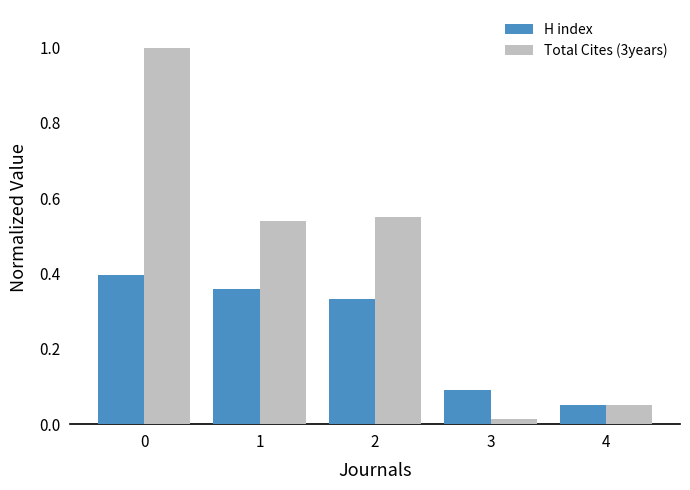

Rank the series at 0 from highest to lowest value.

Total Cites (3years), H index